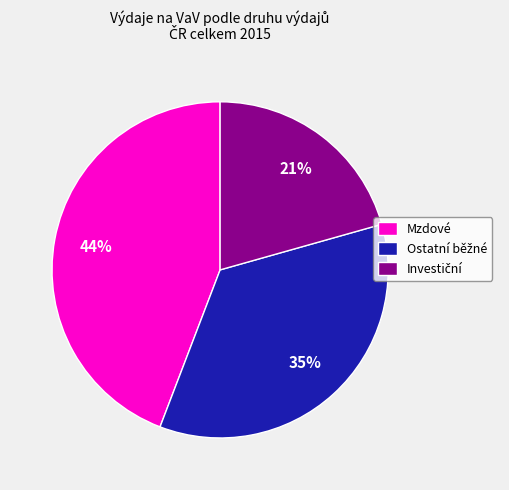

True or false: Mzdové accounts for 34% of the total.

False